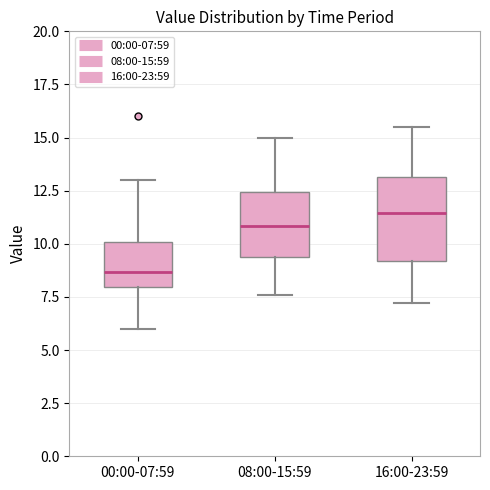

Comparing the boxes themselves (not the whiskers), which one is the tallest?

16:00-23:59